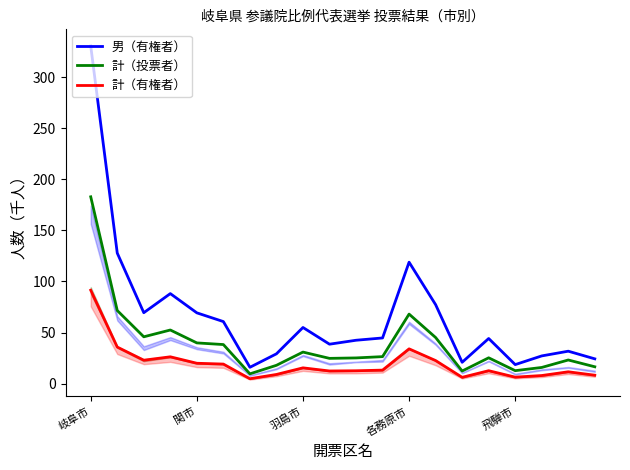

How many interior local peaks does the 計（有権者） series have?

5